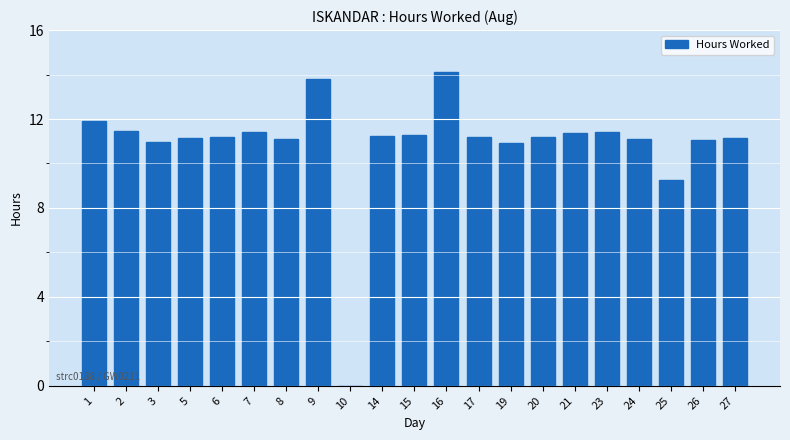

Is it true that the value at 20 is 16.0?

False